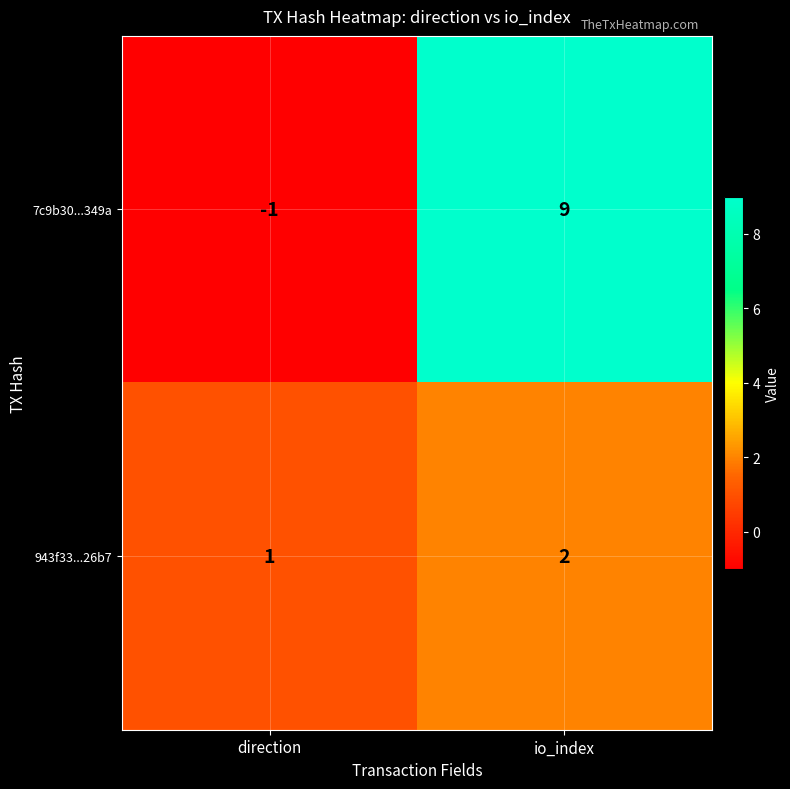

Reading left to right, what are all the values shown in this chart?

7c9b30...349a: -1	9
943f33...26b7: 1	2